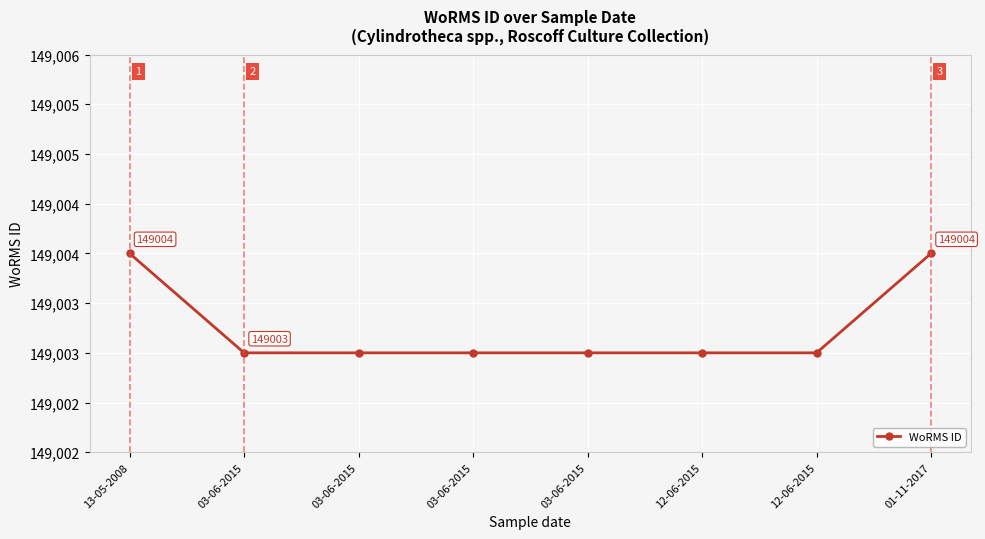

List the labels in order of value, largest first.

13-05-2008, 01-11-2017, 03-06-2015, 03-06-2015, 03-06-2015, 03-06-2015, 12-06-2015, 12-06-2015